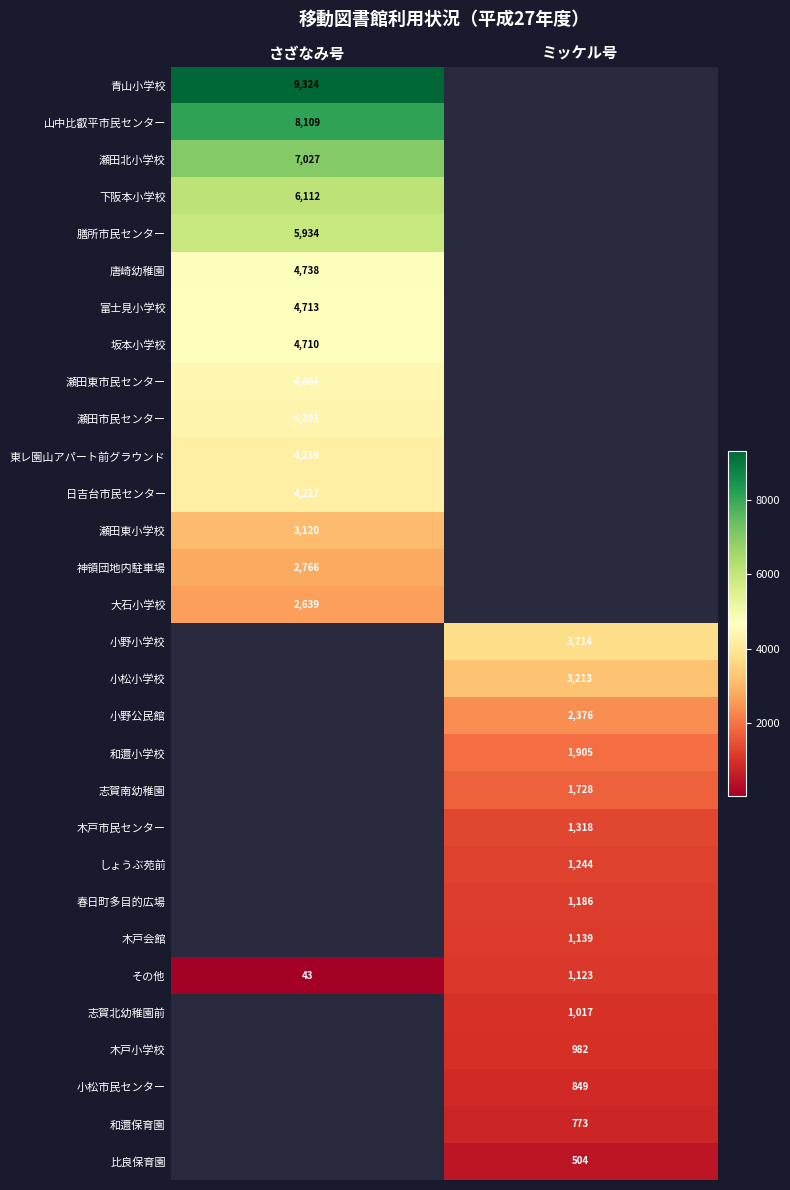

Is the value of その他 at さざなみ号 greater than the value of 瀬田東市民センター at さざなみ号?

No